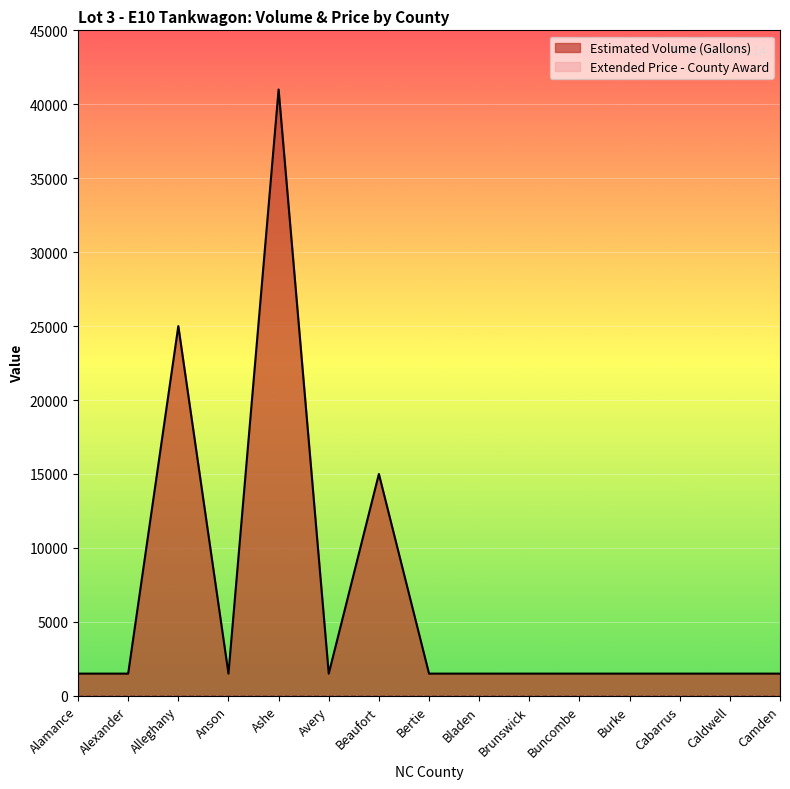

What is the average value?

6600